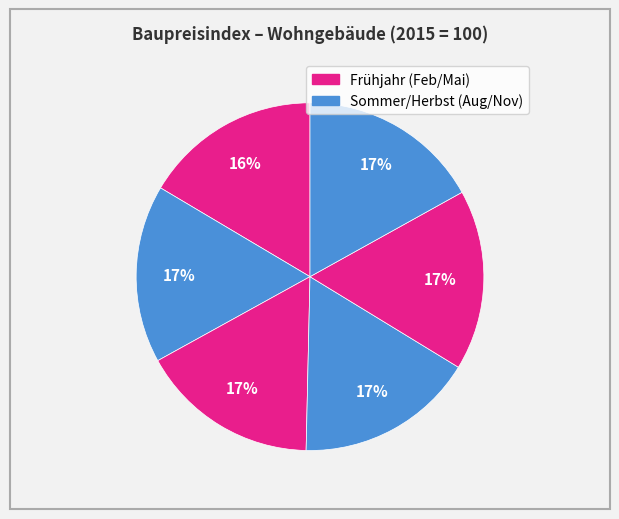

Does any single category account for the majority?

No